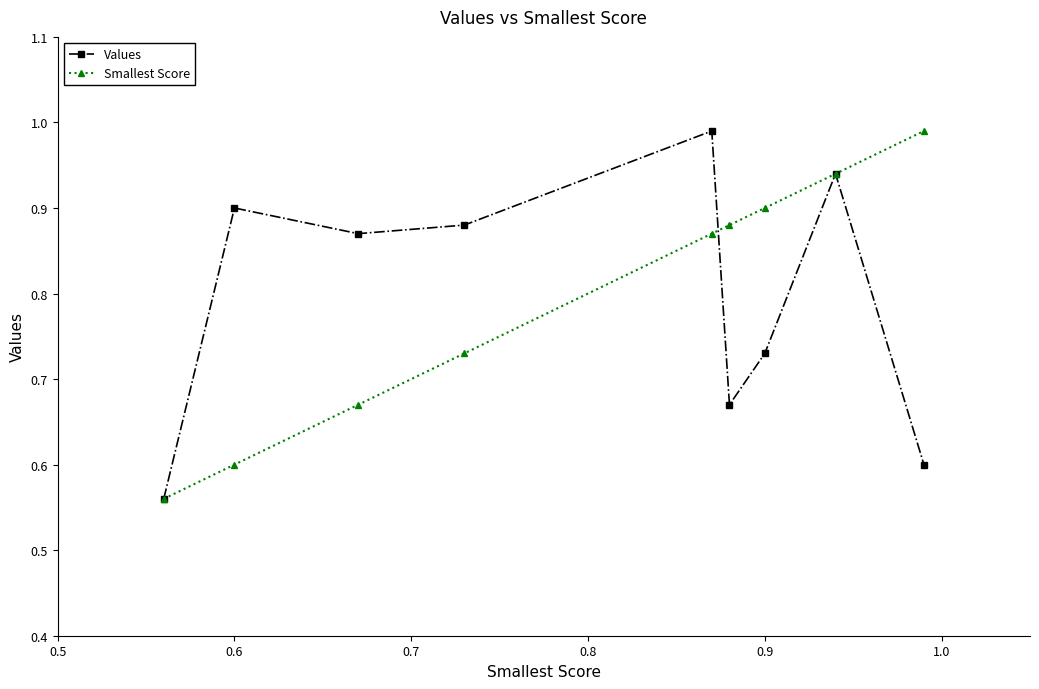

Which series ends up on top after the final intersection of Values and Smallest Score?

Smallest Score